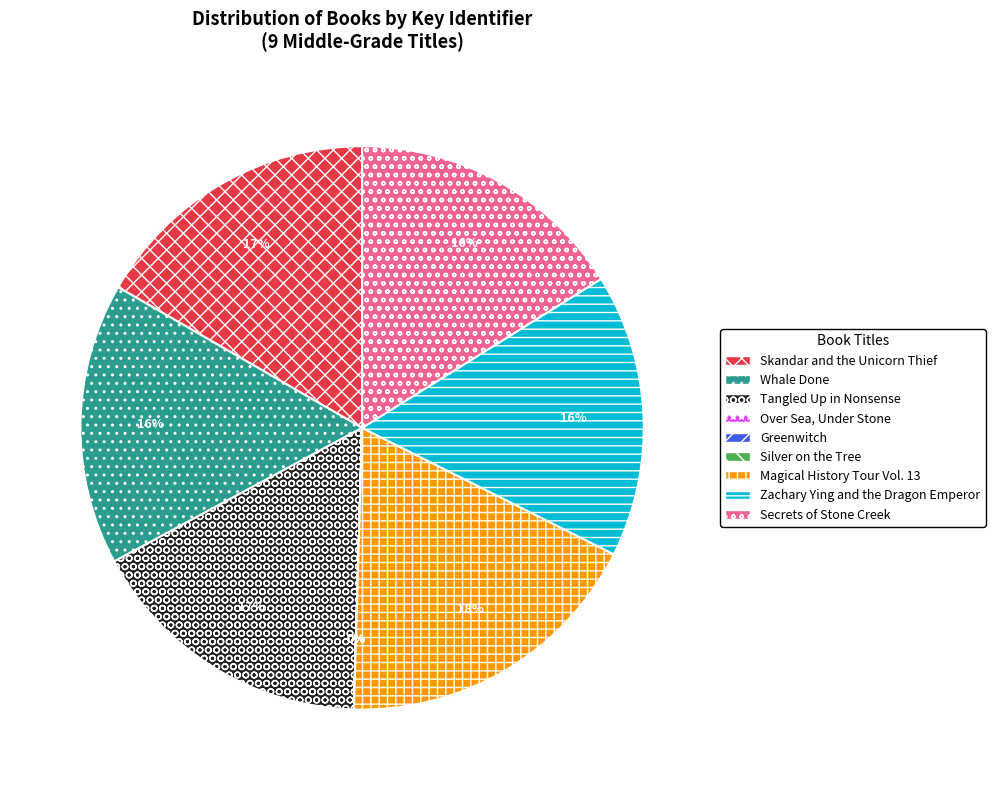

Which slice is the largest?

Magical History Tour Vol. 13